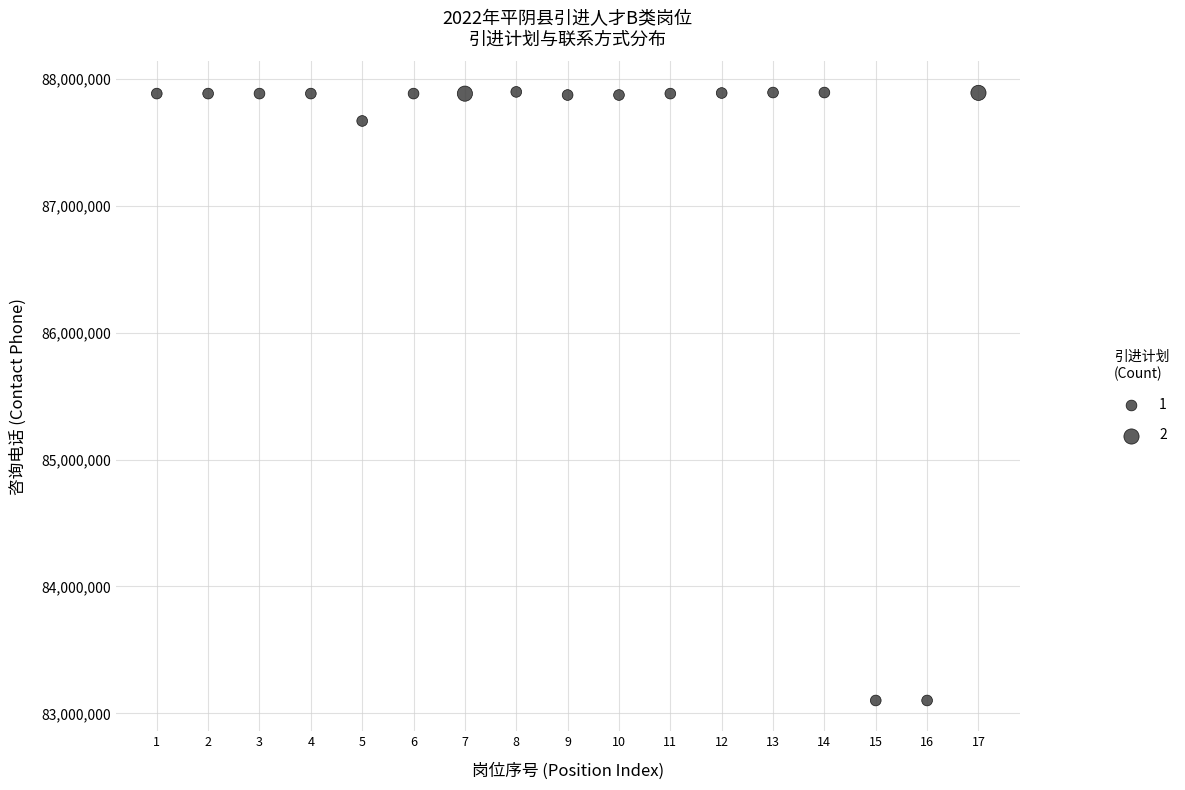

What Y value in the scatter plot is closest to 85499334?

87667988